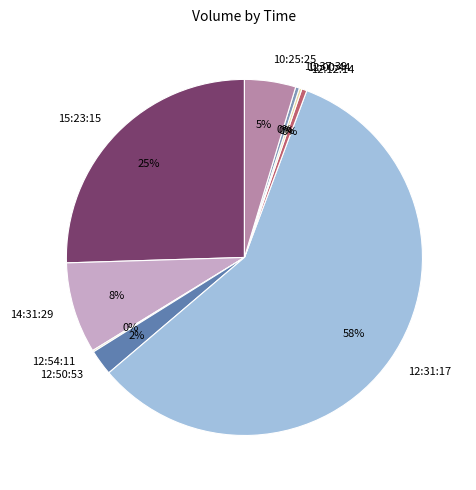

Between 10:25:25 and 12:31:17, which is larger?

12:31:17